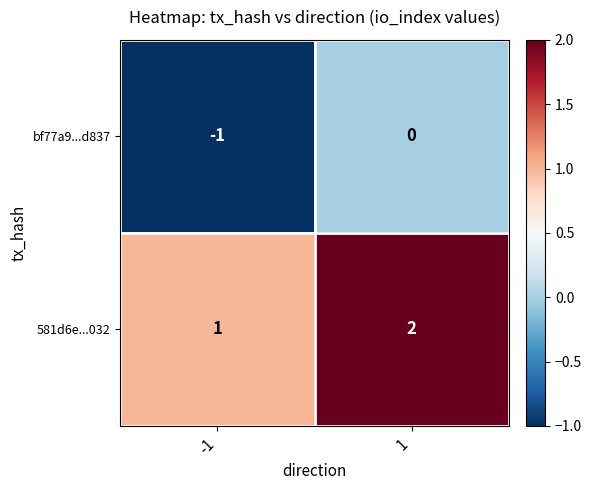

Is the value of 581d6e...032 at -1 greater than the value of bf77a9...d837 at -1?

Yes